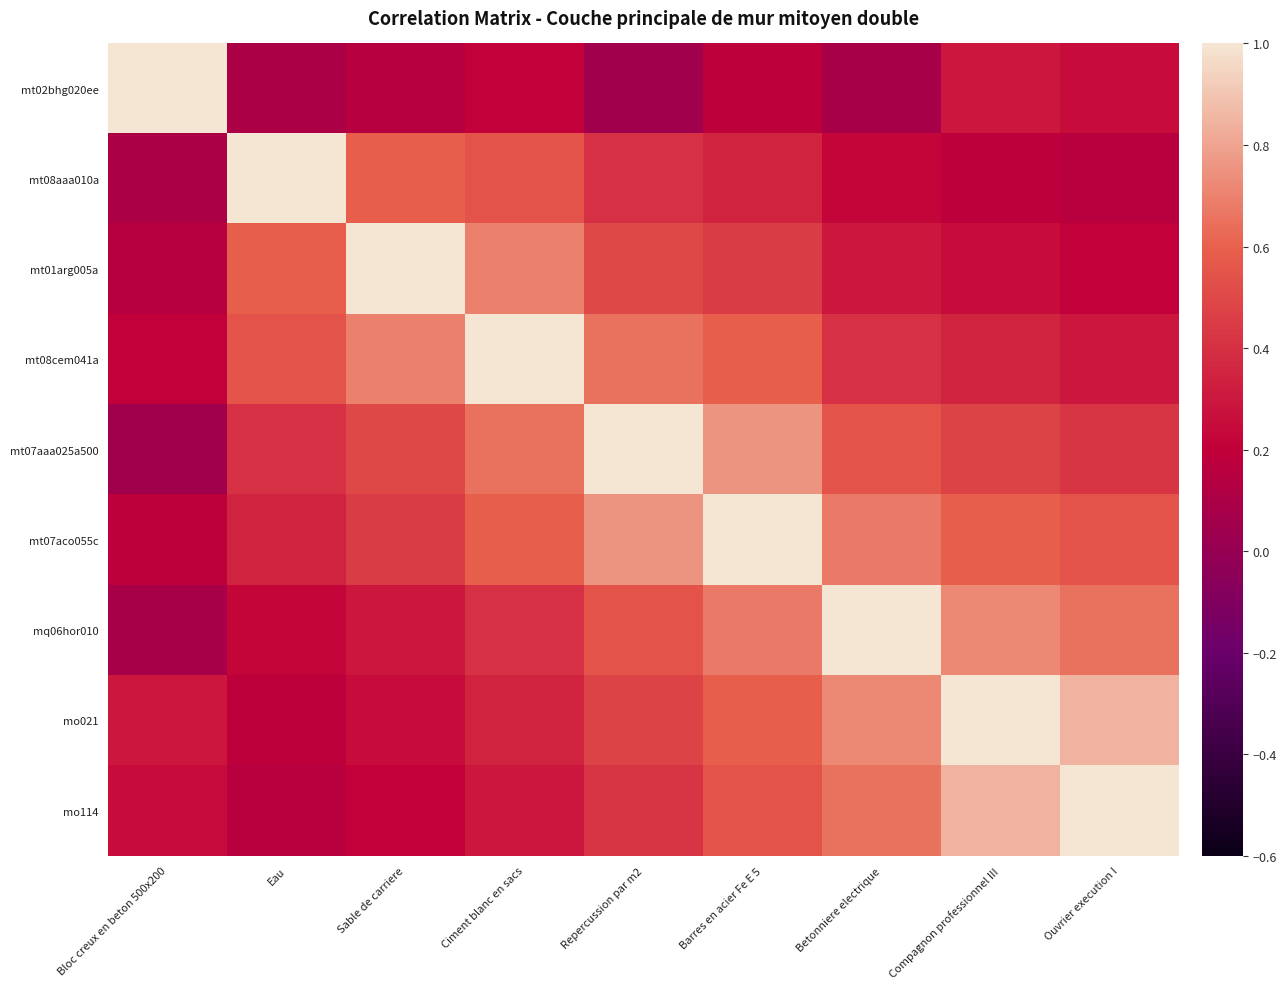

At which category does the chart reach its minimum across all series?

Repercussion par m2